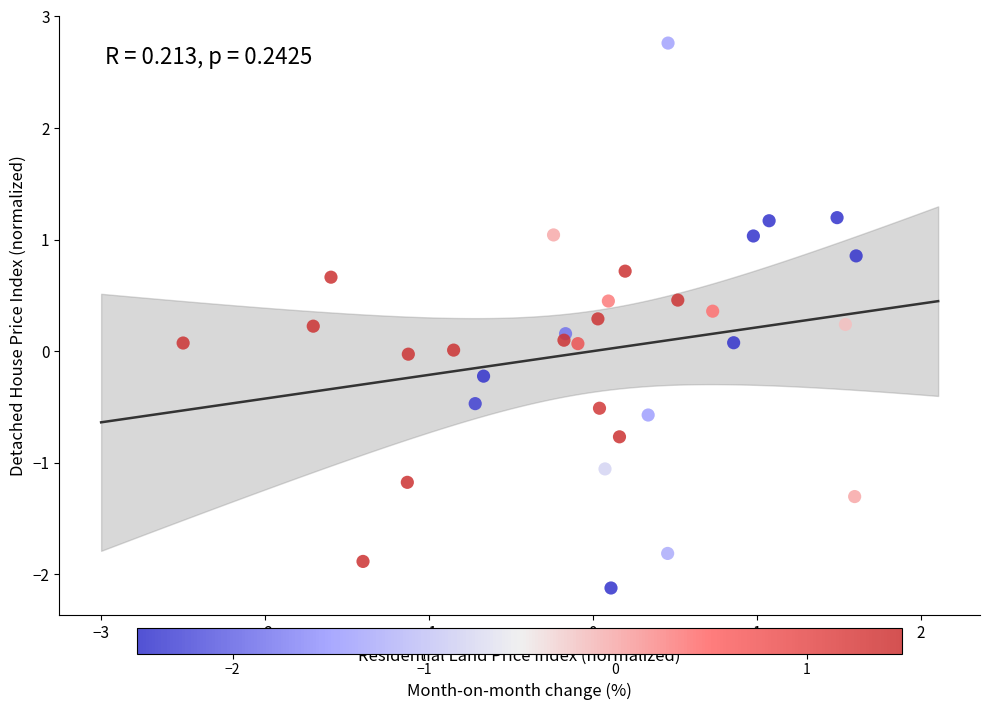

What is the range of X values (max minus min)?

4.1